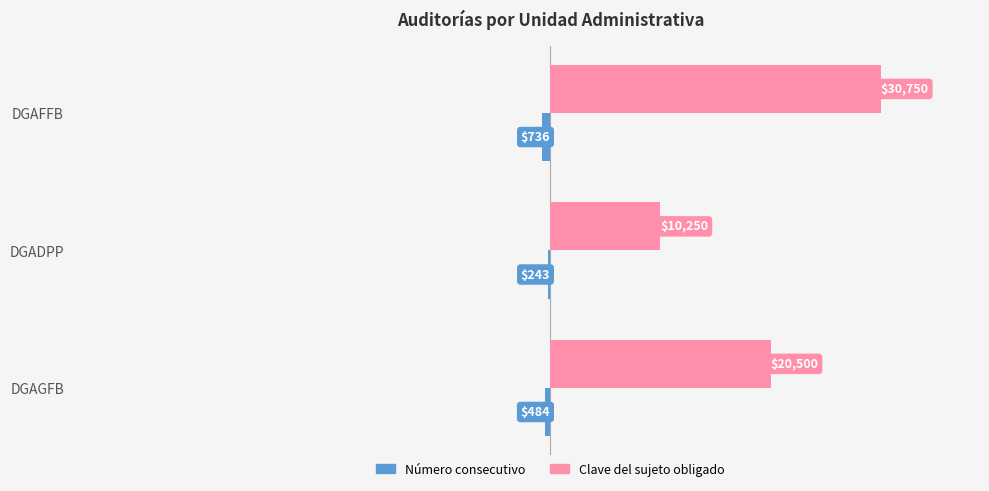

Which series has the largest total across all categories?

Clave del sujeto obligado